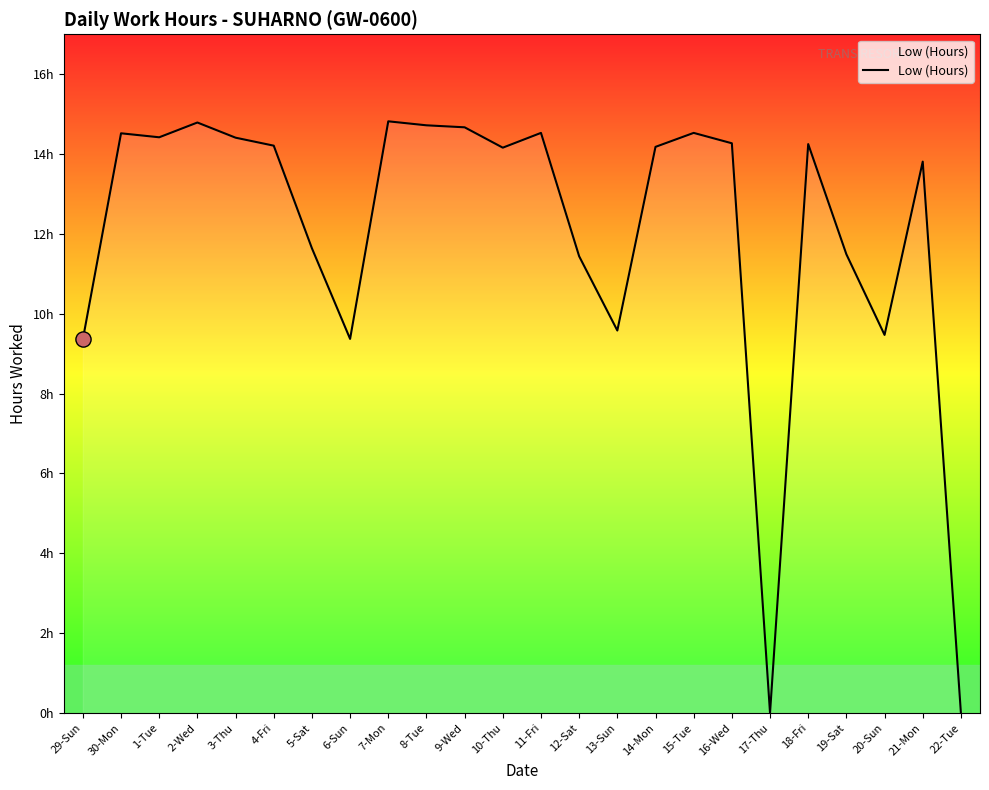

Between 17-Thu and 9-Wed, which is larger?

9-Wed